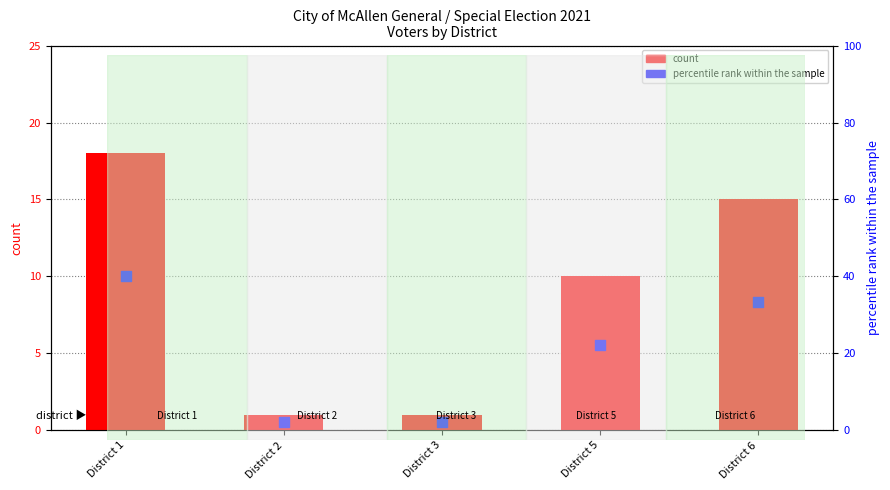

At which category is the sum across all series the highest?

District 1